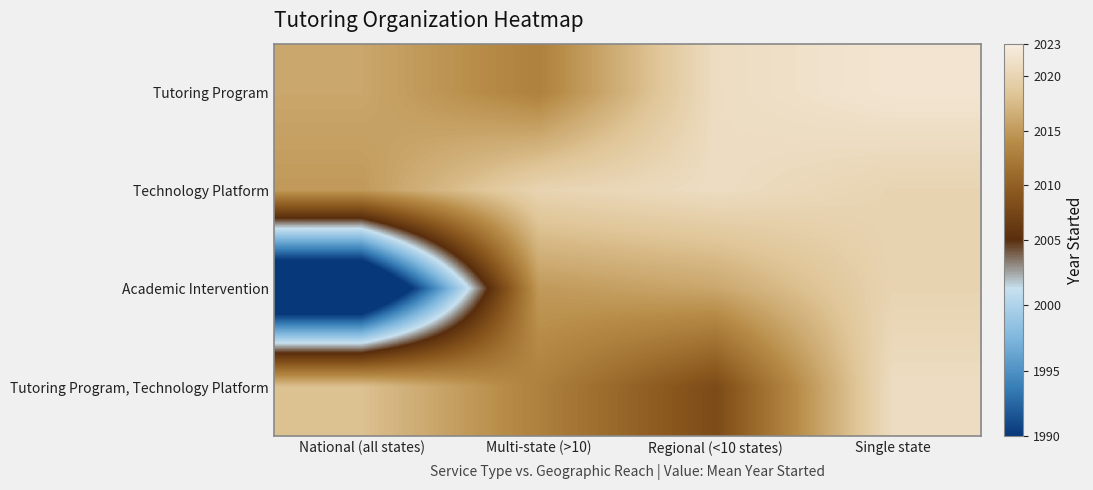

Reading right to left, transcribe all the data shown in this chart.

Tutoring Program: Single state=2022	Regional (<10 states)=2021	Multi-state (>10)=2013	National (all states)=2016
Technology Platform: Single state=2020	Regional (<10 states)=2021	Multi-state (>10)=2020	National (all states)=2015
Academic Intervention: Single state=2020	Regional (<10 states)=2016	Multi-state (>10)=2015	National (all states)=1980
Tutoring Program, Technology Platform: Single state=2021	Regional (<10 states)=2008	Multi-state (>10)=2013	National (all states)=2018